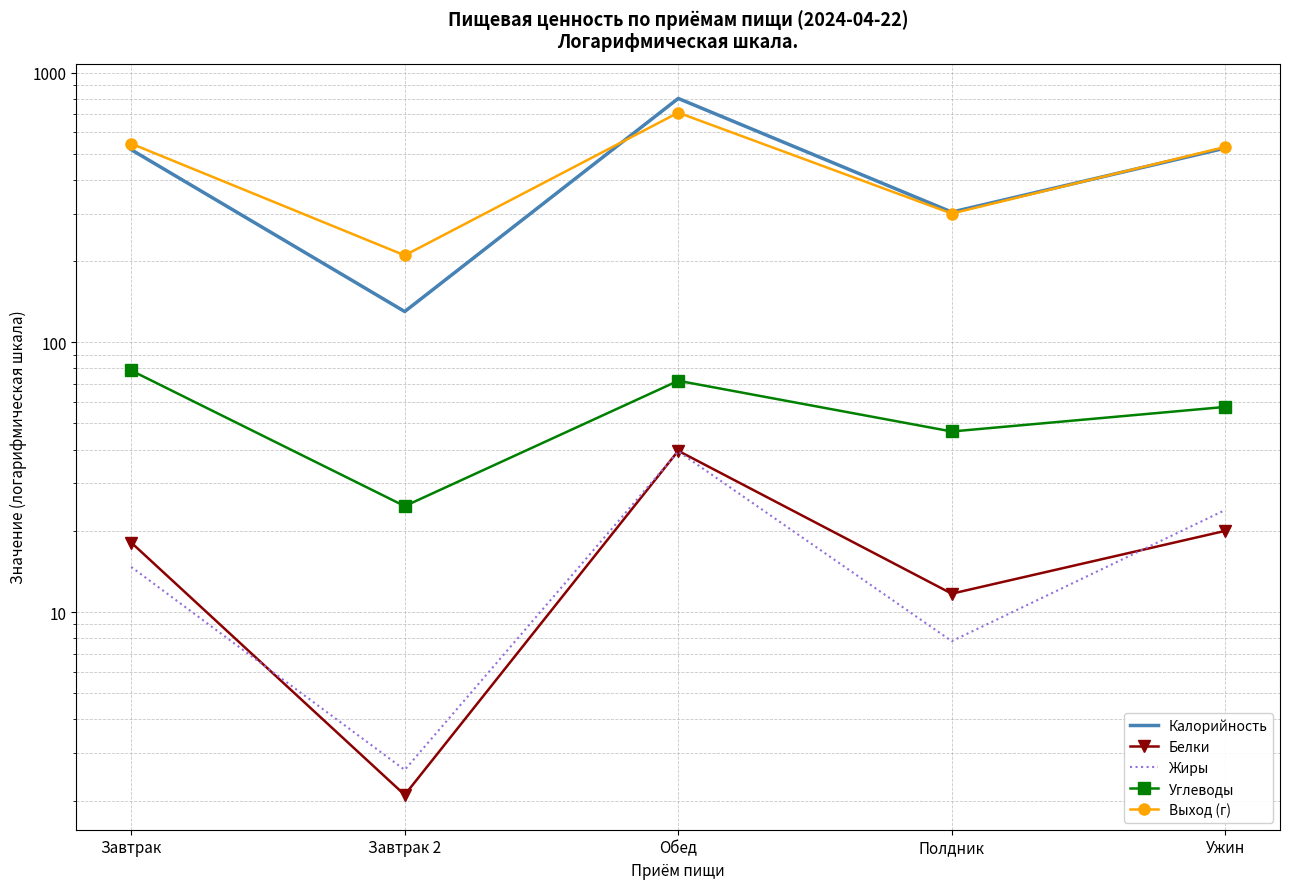

Rank the series at Обед from lowest to highest value.

Жиры, Белки, Углеводы, Выход (г), Калорийность